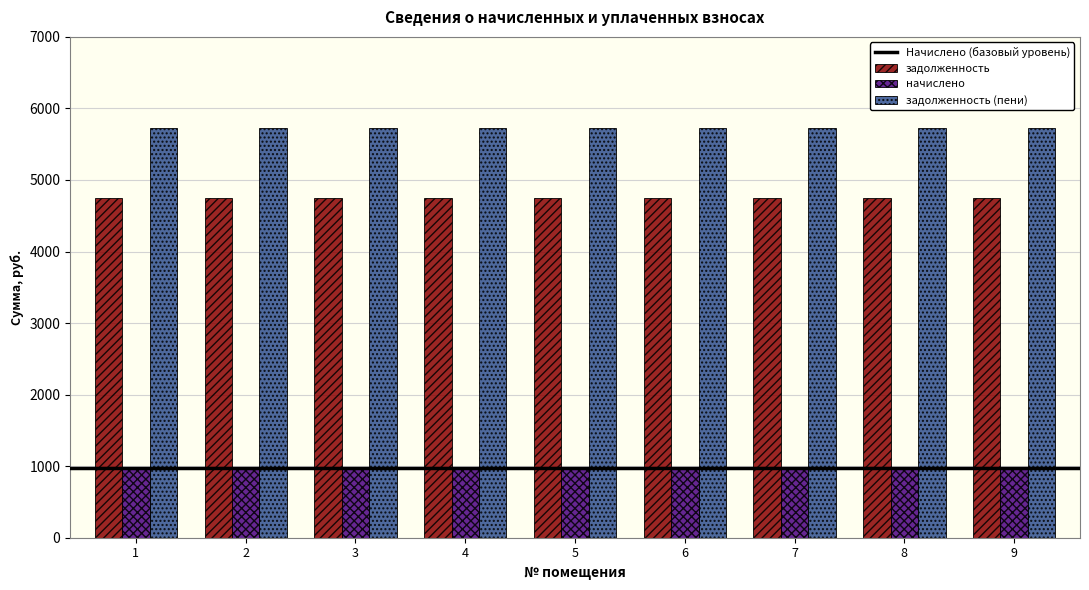

What is the maximum value for начислено?

975.0